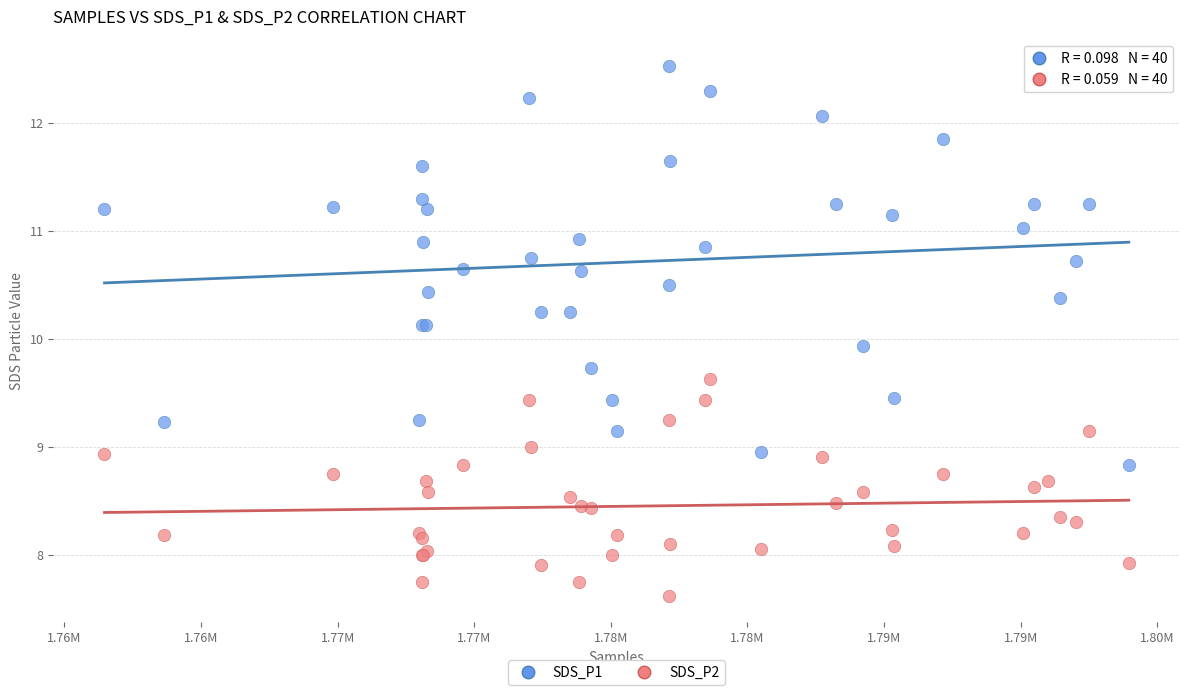

Which series has the largest Y range (max minus min)?

SDS_P1